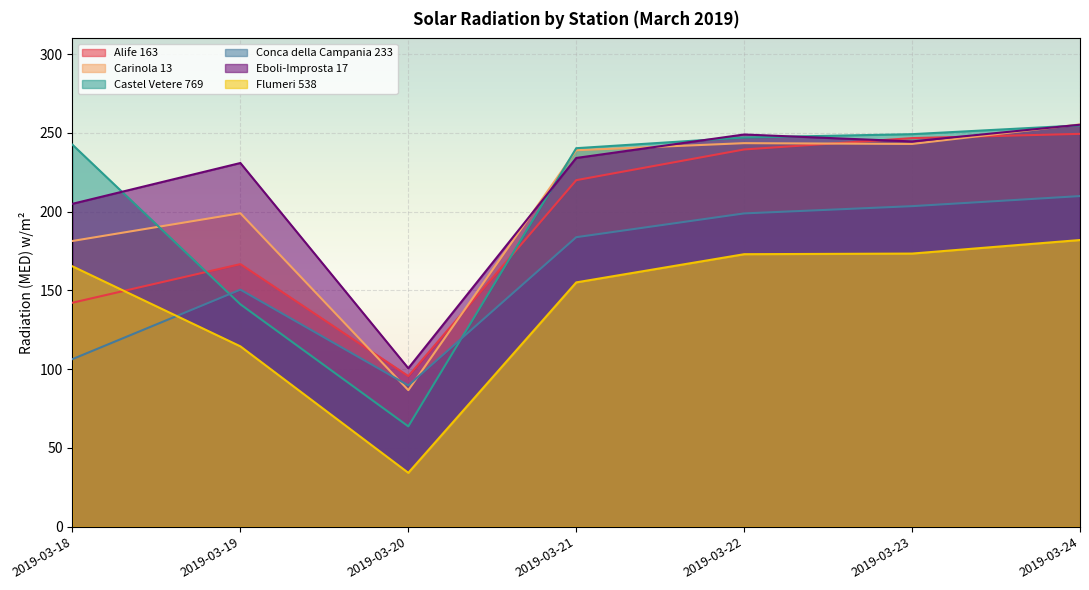

Which series has the largest total across all categories?

Eboli-Improsta 17